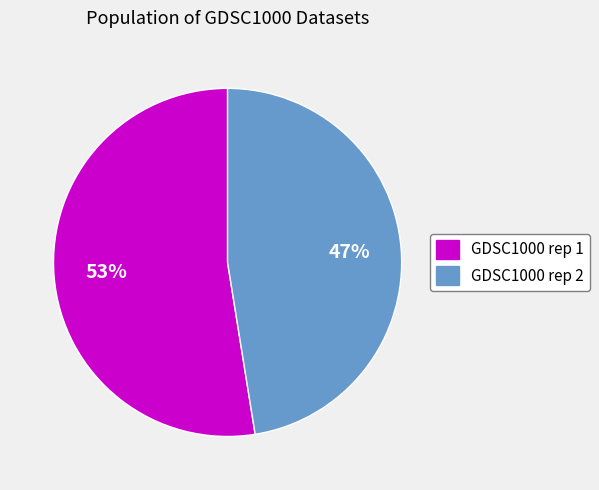

To the nearest percent, what portion does GDSC1000 rep 1 represent?

53%